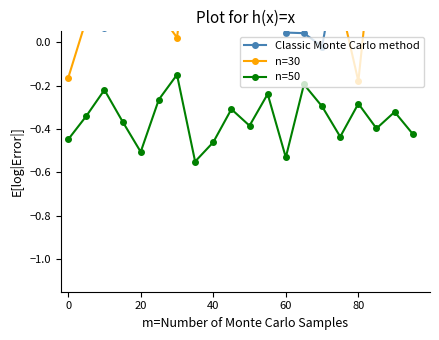

In n=50, how many points are higher than both neighbors (excluding endpoints)?

7